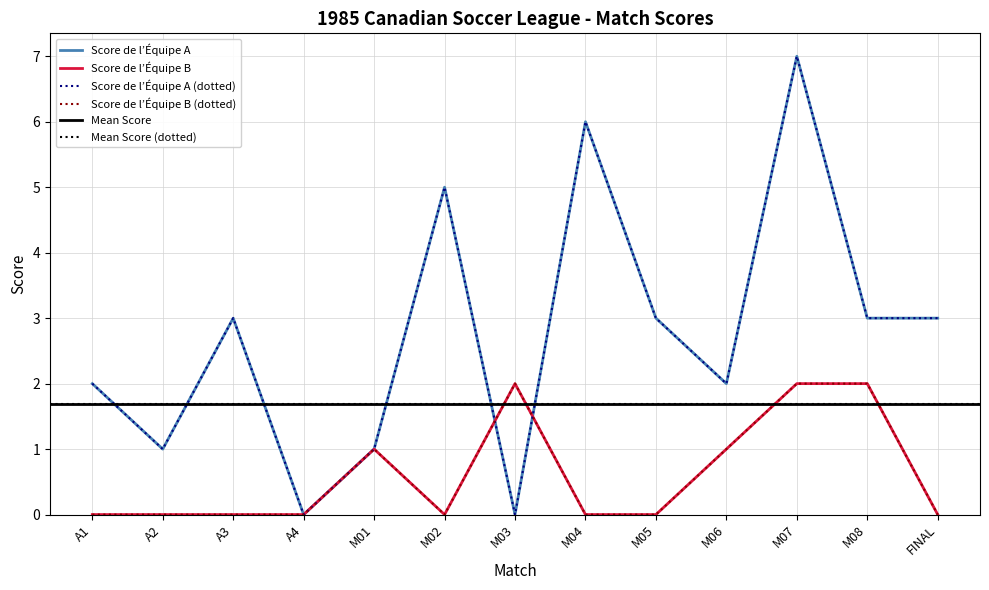

What is the value of the Score de l’Équipe A point at the 5th from the left?

1